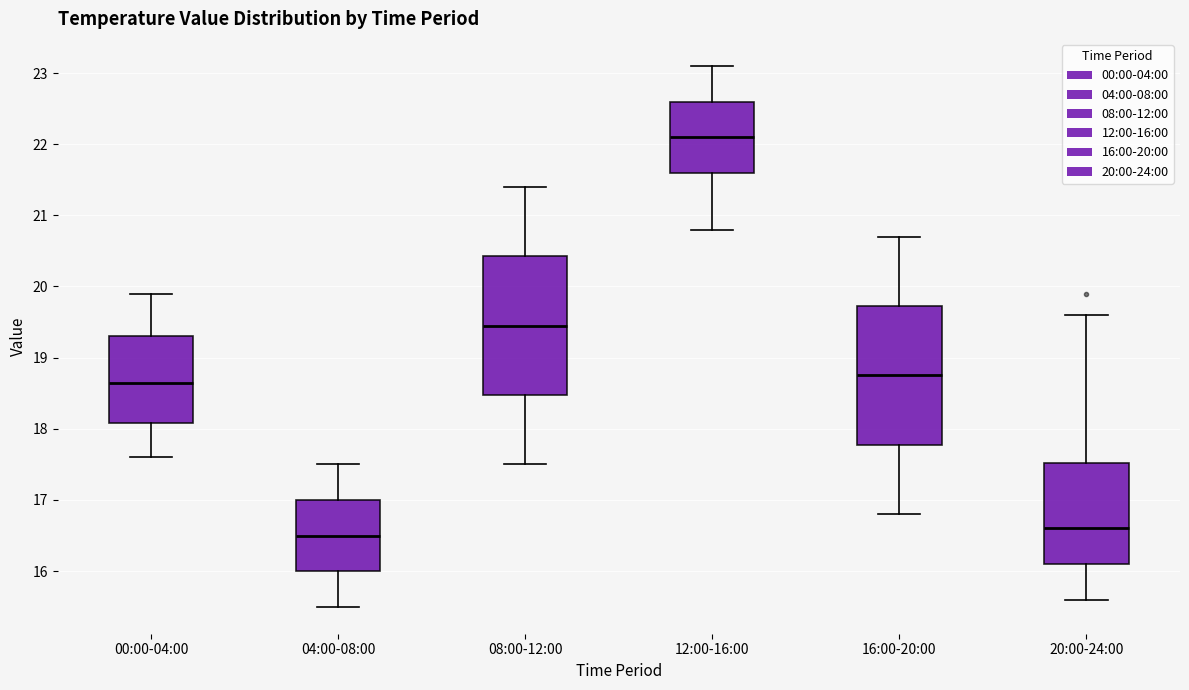

Which box has the lowest median line?

04:00-08:00